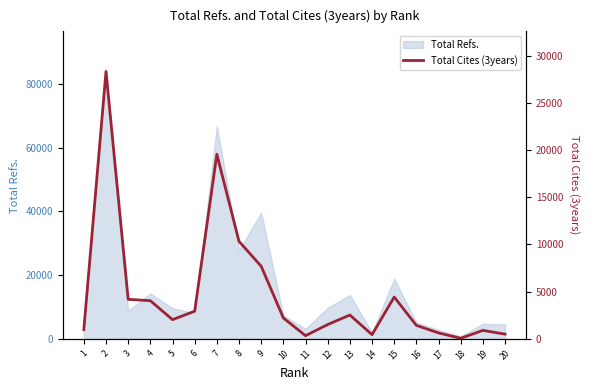

List the labels in order of value, smallest first.

18, 11, 14, 20, 17, 19, 1, 16, 12, 5, 10, 13, 6, 4, 3, 15, 9, 8, 7, 2